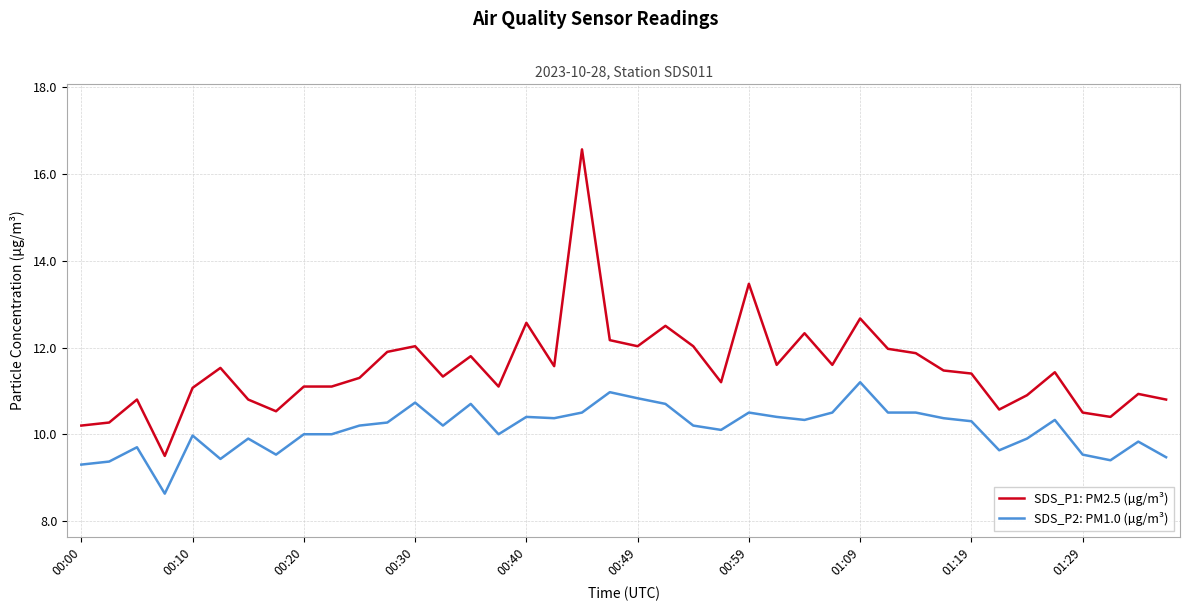

Rank the series by their average value, from highest to lowest.

SDS_P1: PM2.5 (µg/m³), SDS_P2: PM1.0 (µg/m³)